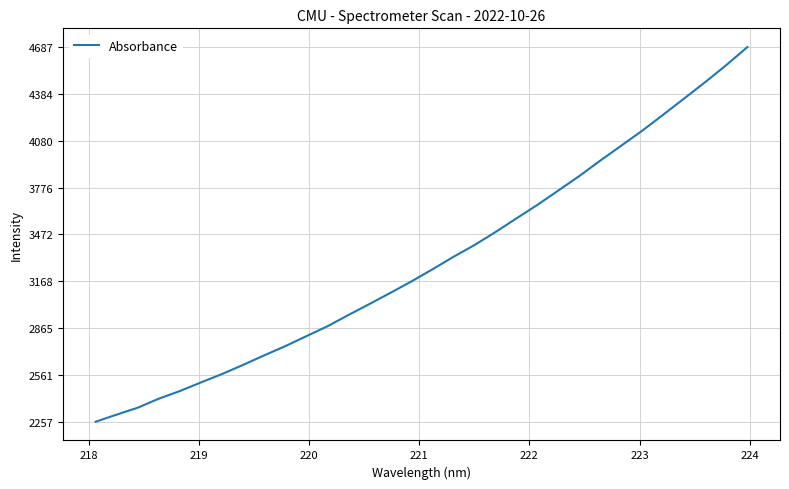

What is the greatest value displayed?

4687.5